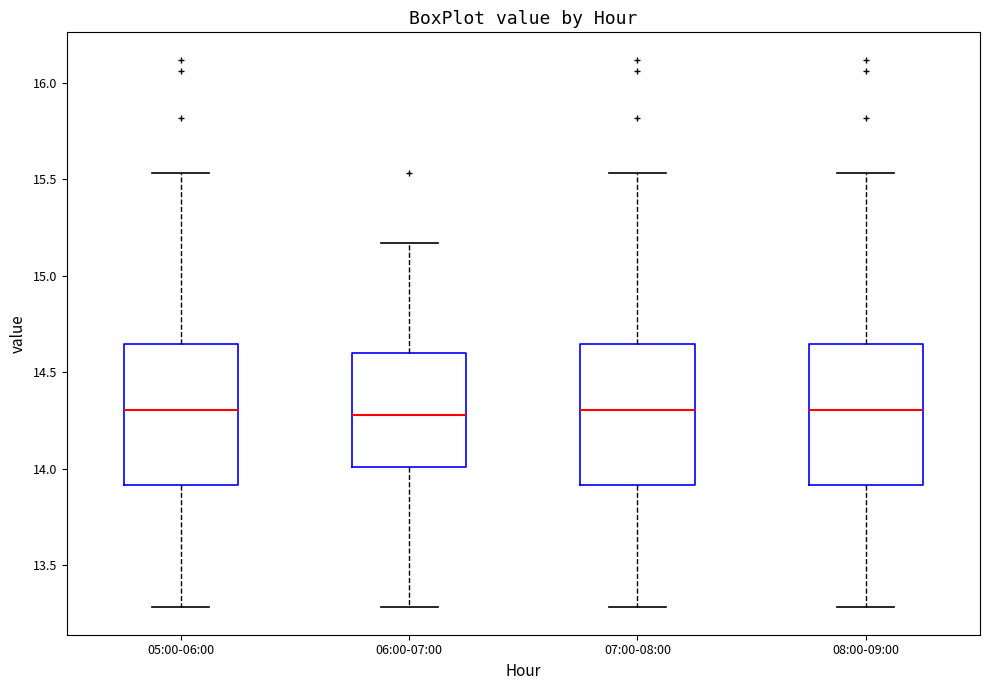

Reading left to right, read every box against the y-axis: the position of its median line, the range the box covers, and the ends of its whiskers. The values are not printed on the chart, so give them approximately, as read against the axis.

05:00-06:00: median 14.30, box 13.90 to 14.65, whiskers 13.30 to 15.55
06:00-07:00: median 14.30, box 14.00 to 14.60, whiskers 13.30 to 15.15
07:00-08:00: median 14.30, box 13.90 to 14.65, whiskers 13.30 to 15.55
08:00-09:00: median 14.30, box 13.90 to 14.65, whiskers 13.30 to 15.55